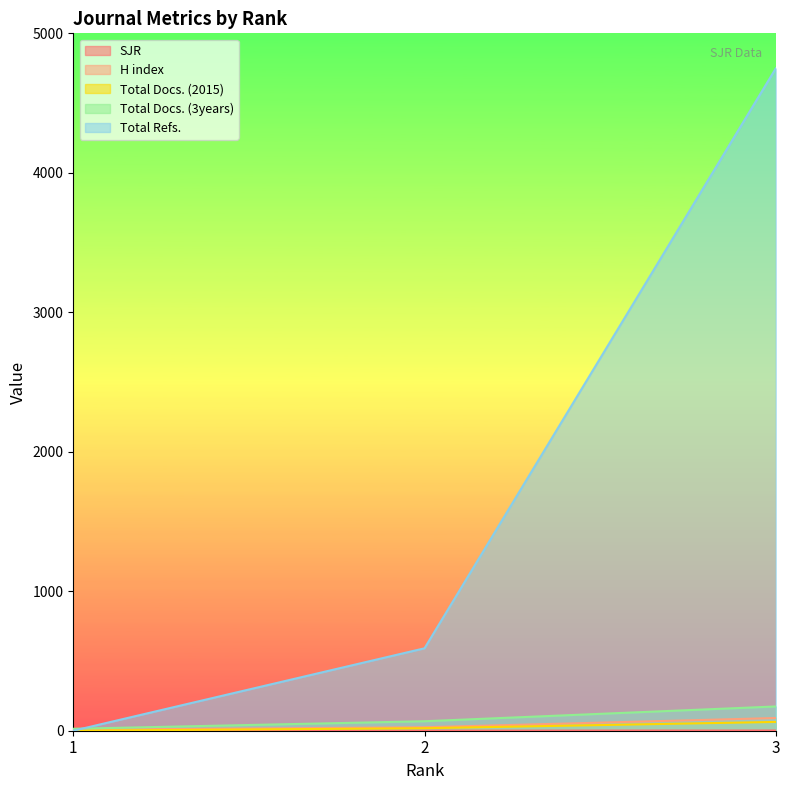

What is the maximum value shown in the chart?

4748.0